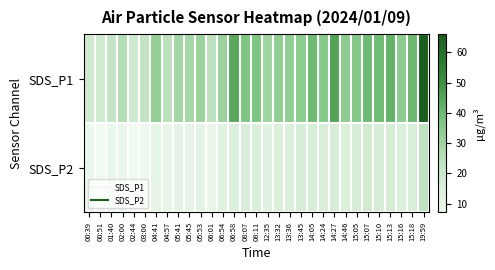

List the series in order of their overall mean, lowest first.

SDS_P2, SDS_P1